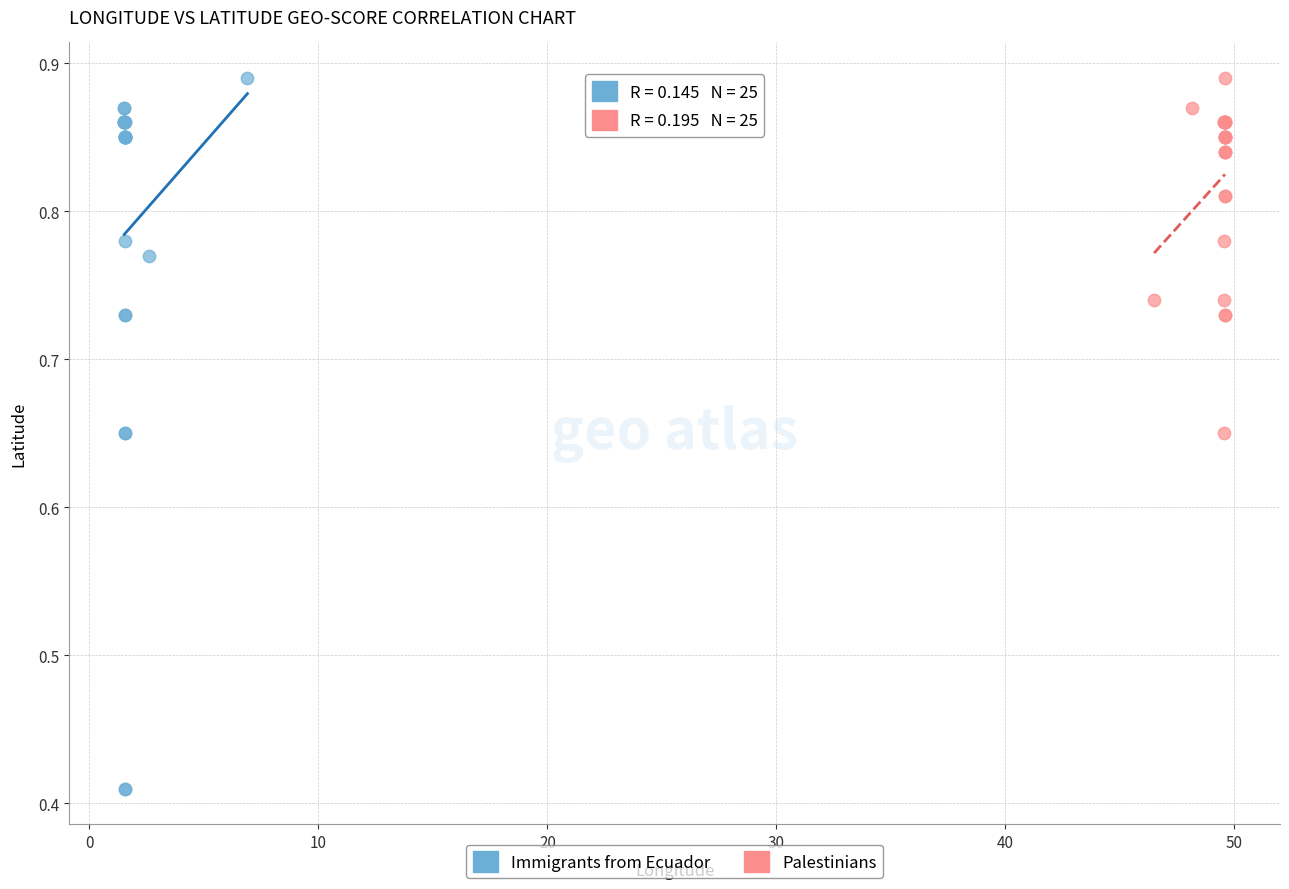

What are all the series names shown in the legend?

Immigrants from Ecuador, Palestinians